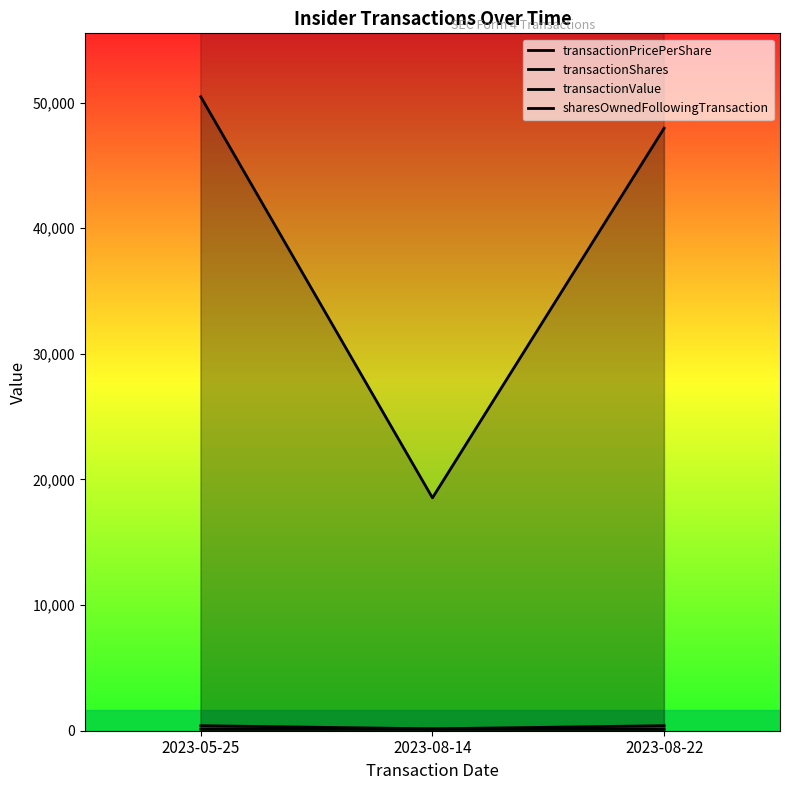

True or false: transactionPricePerShare has a value of 28.7 at 2023-08-22.

False